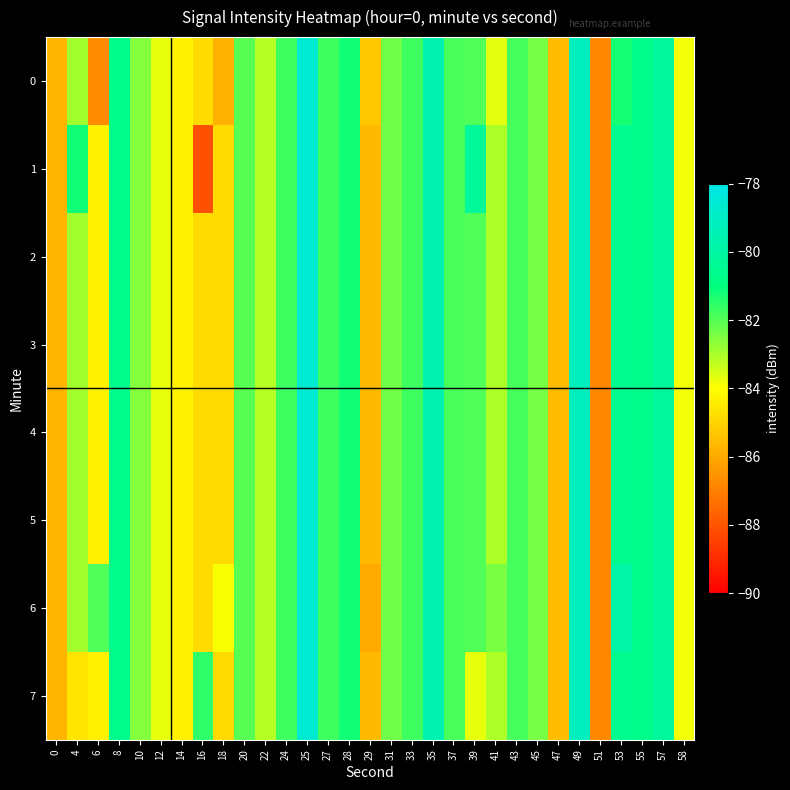

What is the difference between the highest and lowest values at 41?

1.2